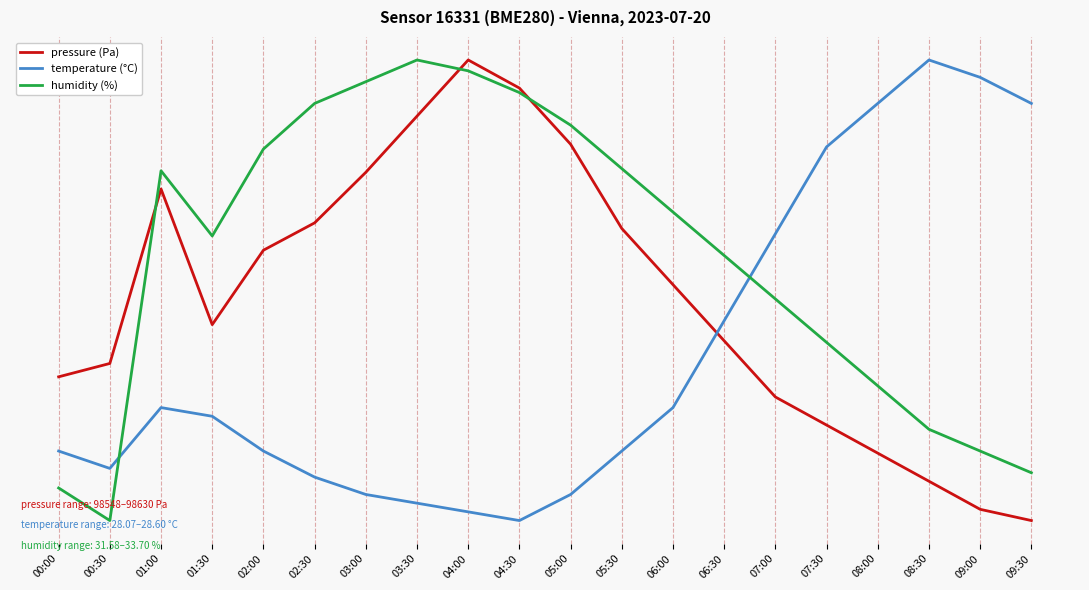

At 09:30, list the series in order from smallest to largest.

pressure (Pa), humidity (%), temperature (°C)